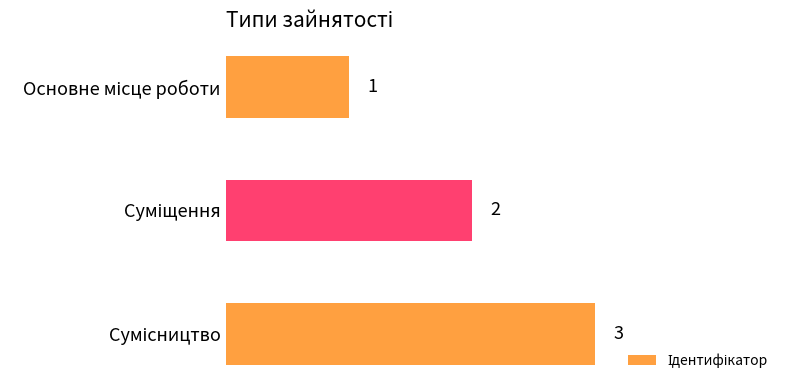

How many values are below 2?

1